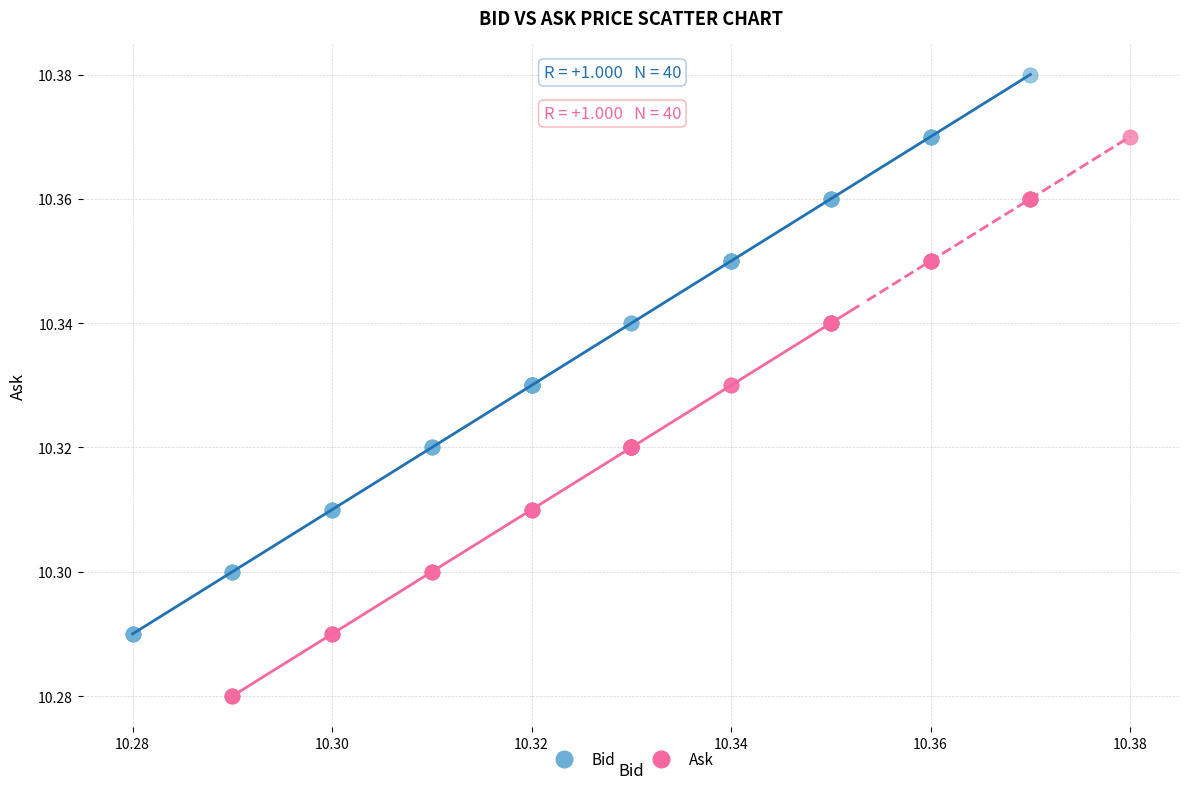

Which series contains the lowest Y value?

Ask